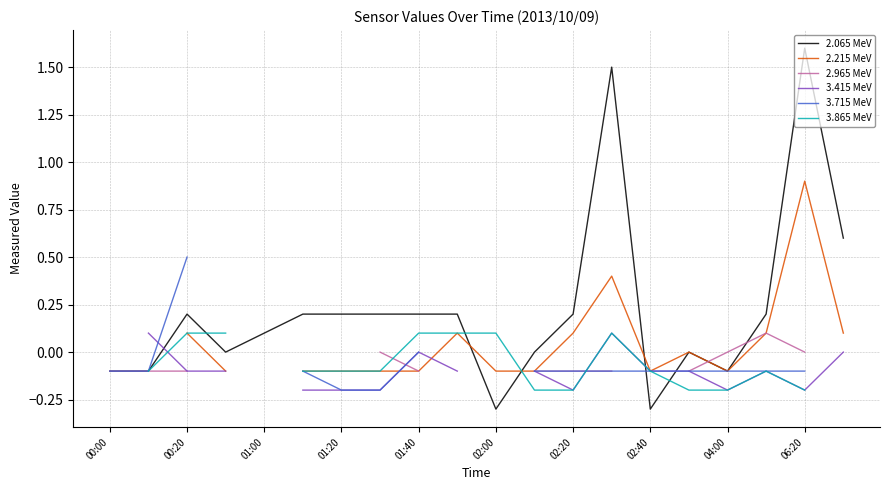

Does the chart have visible grid lines?

Yes